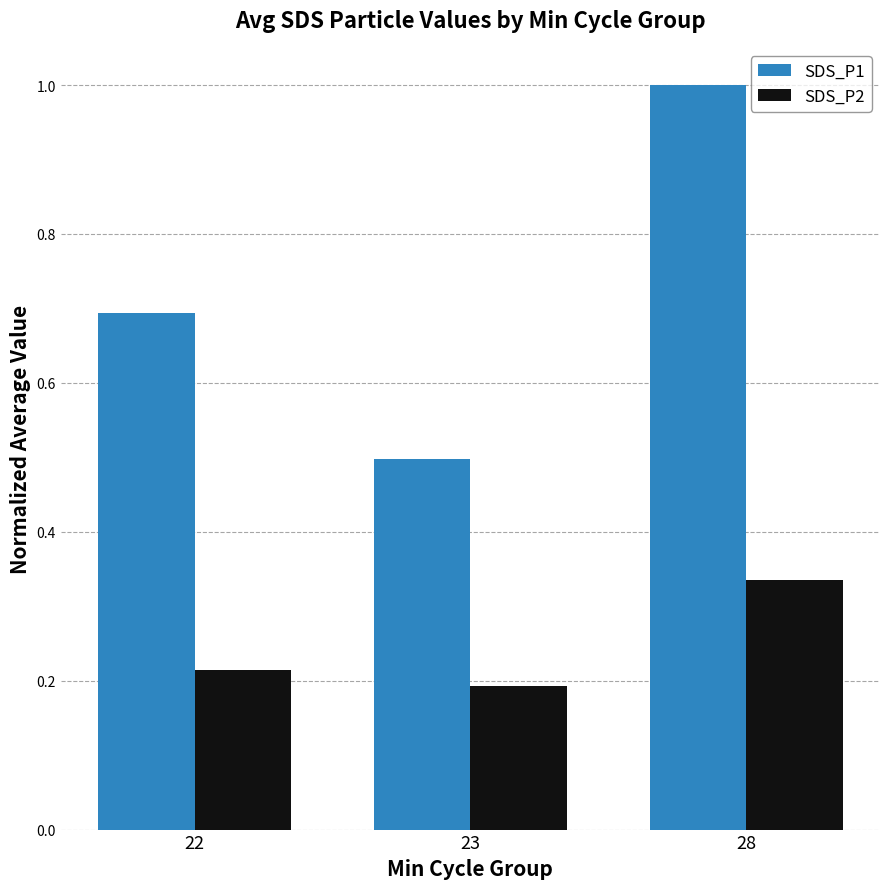

What is the lowest value of the SDS_P1 series?

0.5